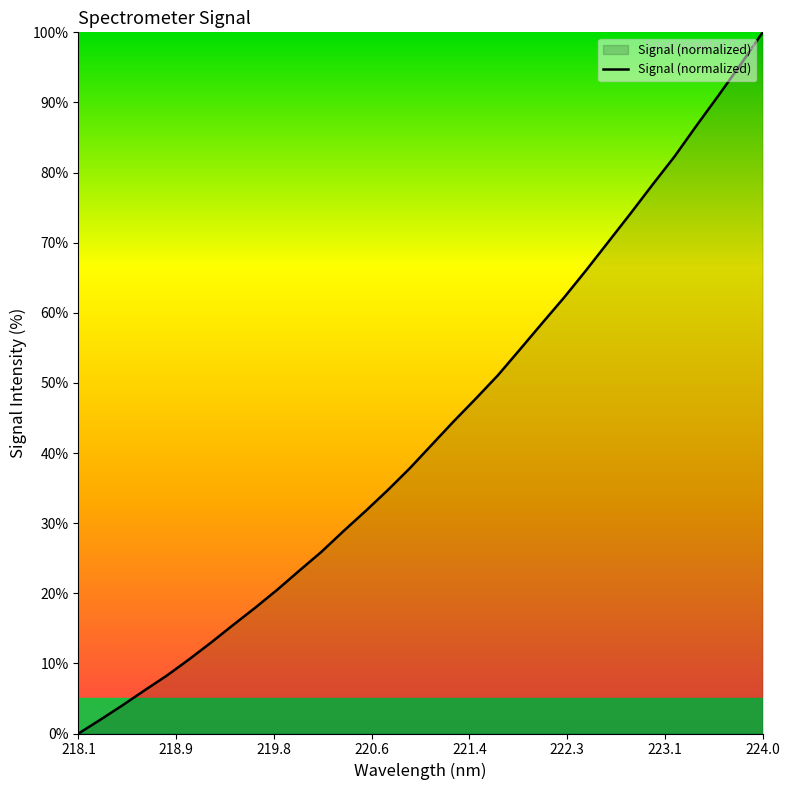

What is the difference between the maximum and minimum values?

100.0